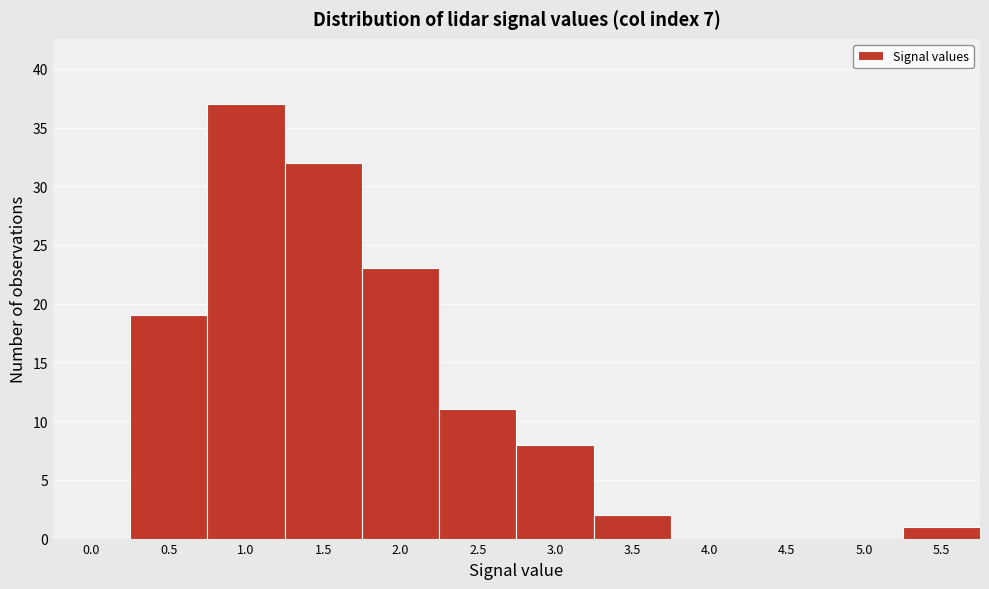

Reading left to right, list all the values displayed in this chart.

0.0=0	0.5=19	1.0=37	1.5=32	2.0=23	2.5=11	3.0=8	3.5=2	4.0=0	4.5=0	5.0=0	5.5=1